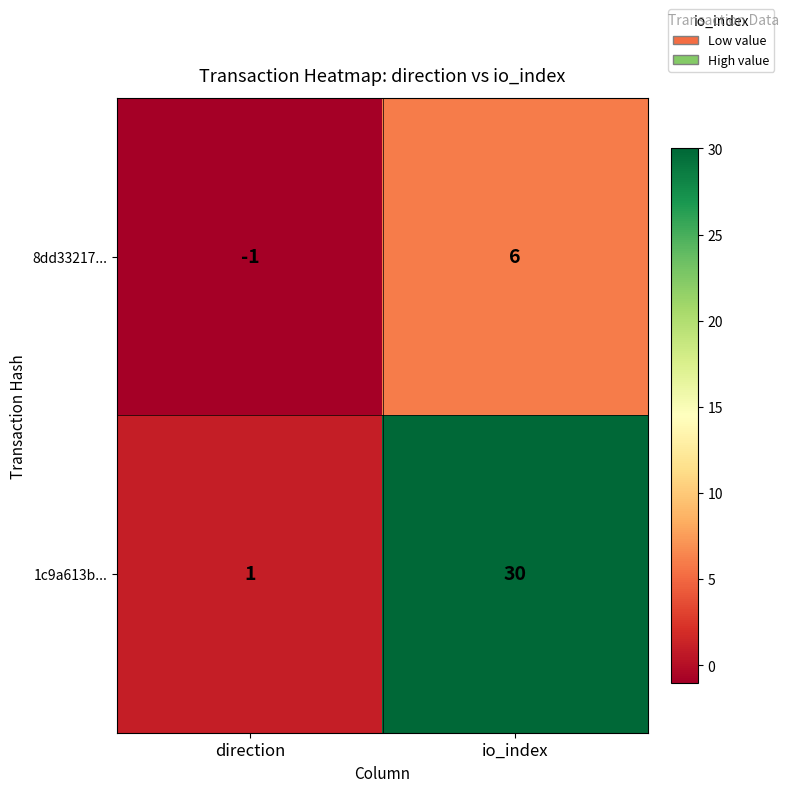

Which series changed the most between direction and io_index?

1c9a613b...